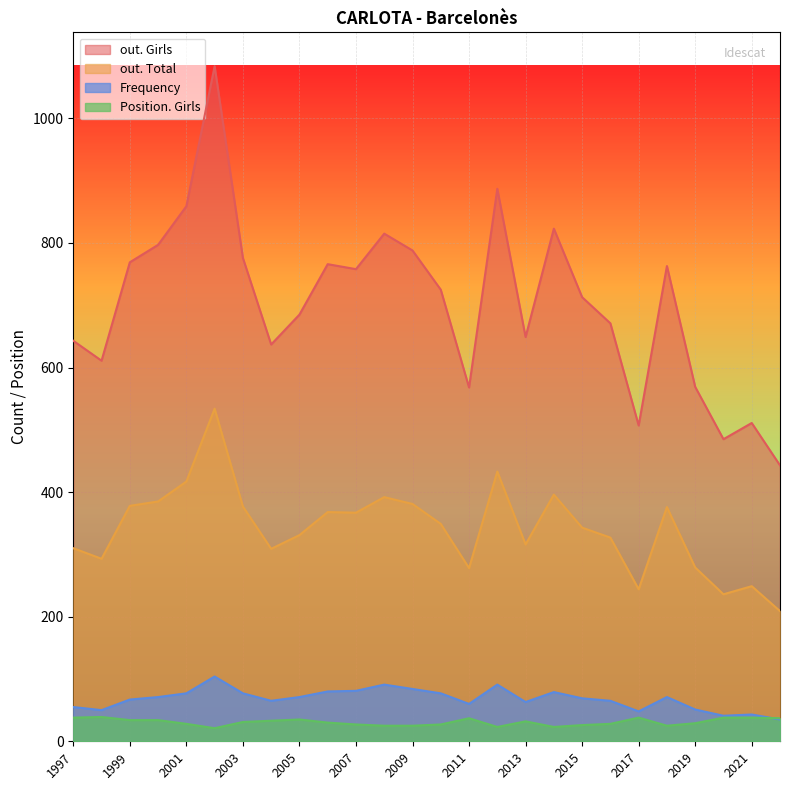

Which has a higher value, 2007 or 2017?

2007